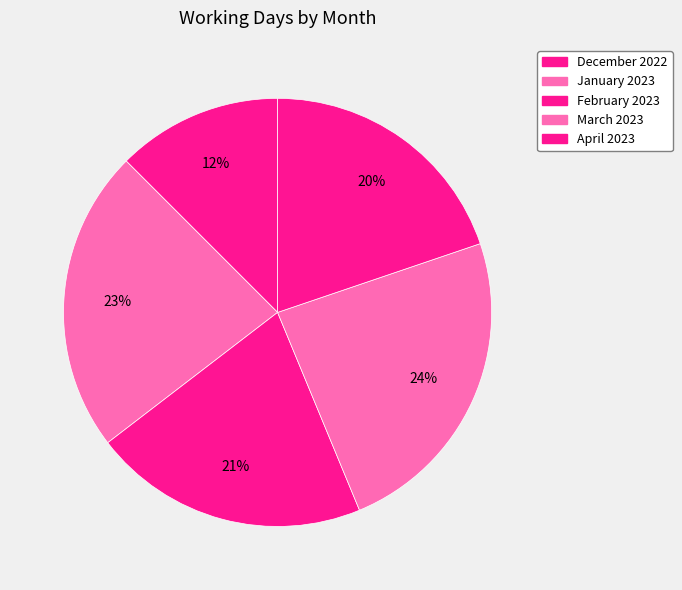

Is December 2022 the majority of the pie?

No